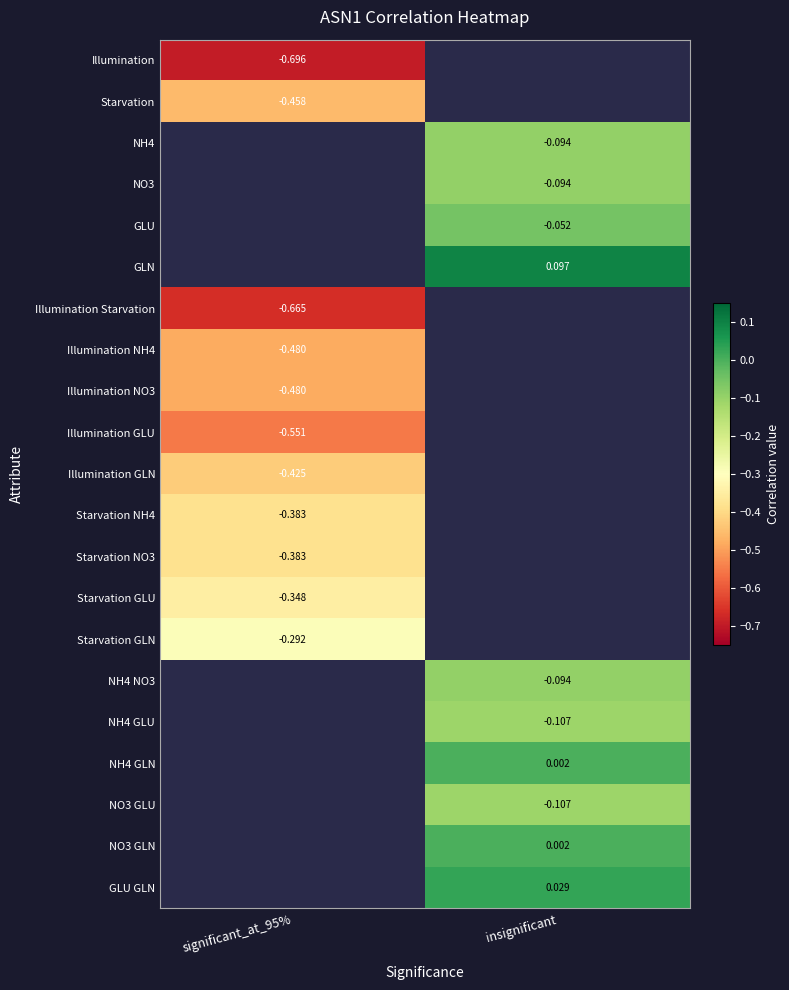

At how many categories does at least one series exceed 0?

1